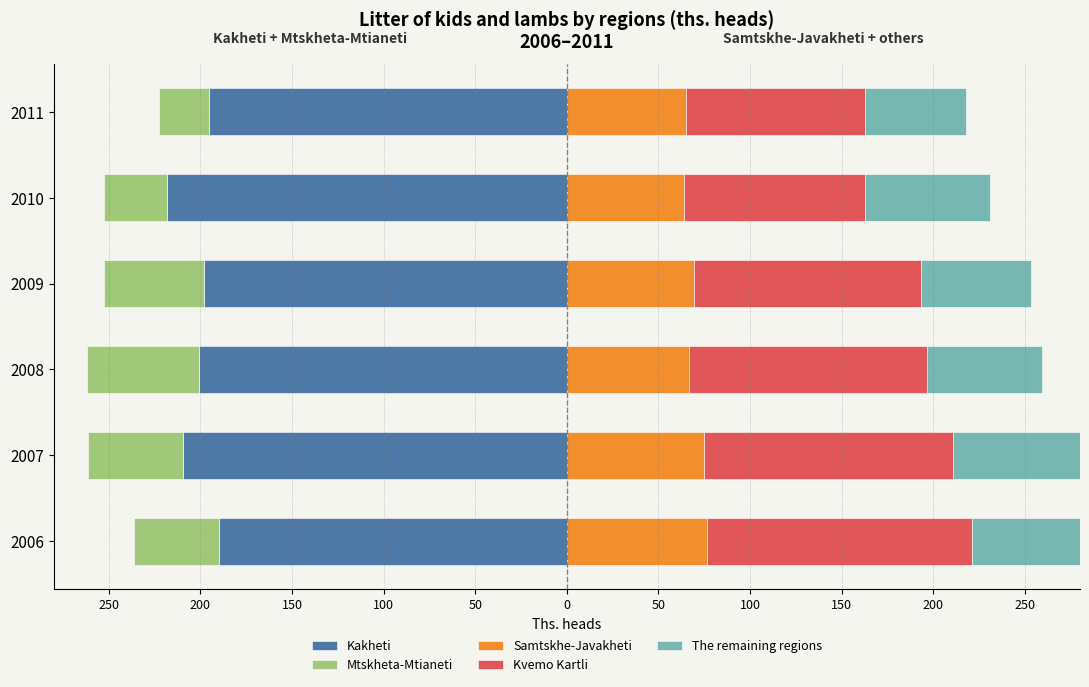

The Mtskheta-Mtianeti series shows -15.2 at 2009. True or false?

False